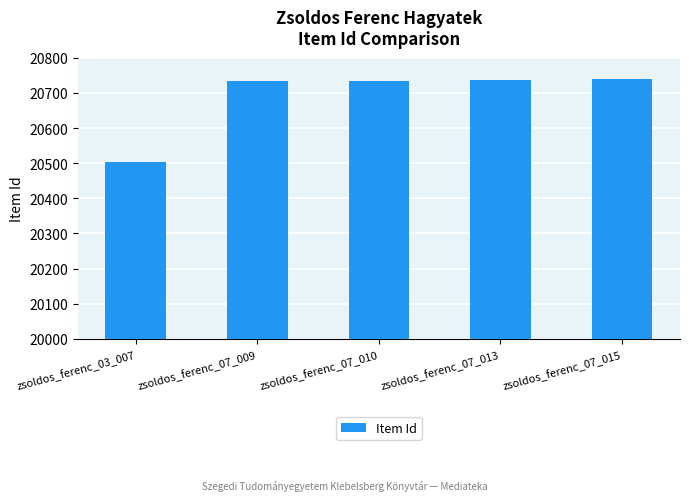

What is the smallest value displayed?

20503